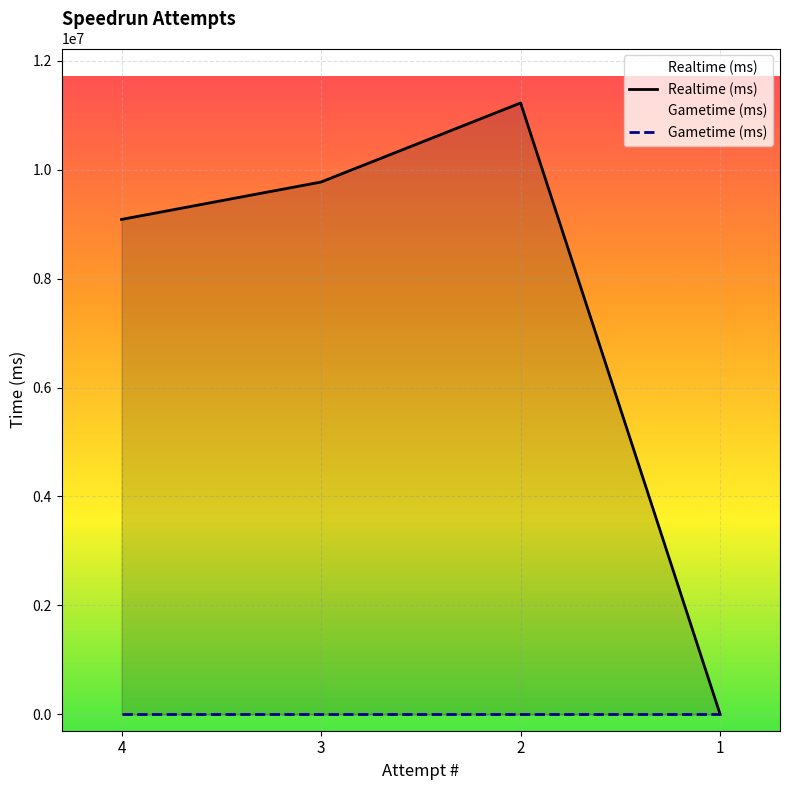

True or false: the data shows 3490369 at 4.

False